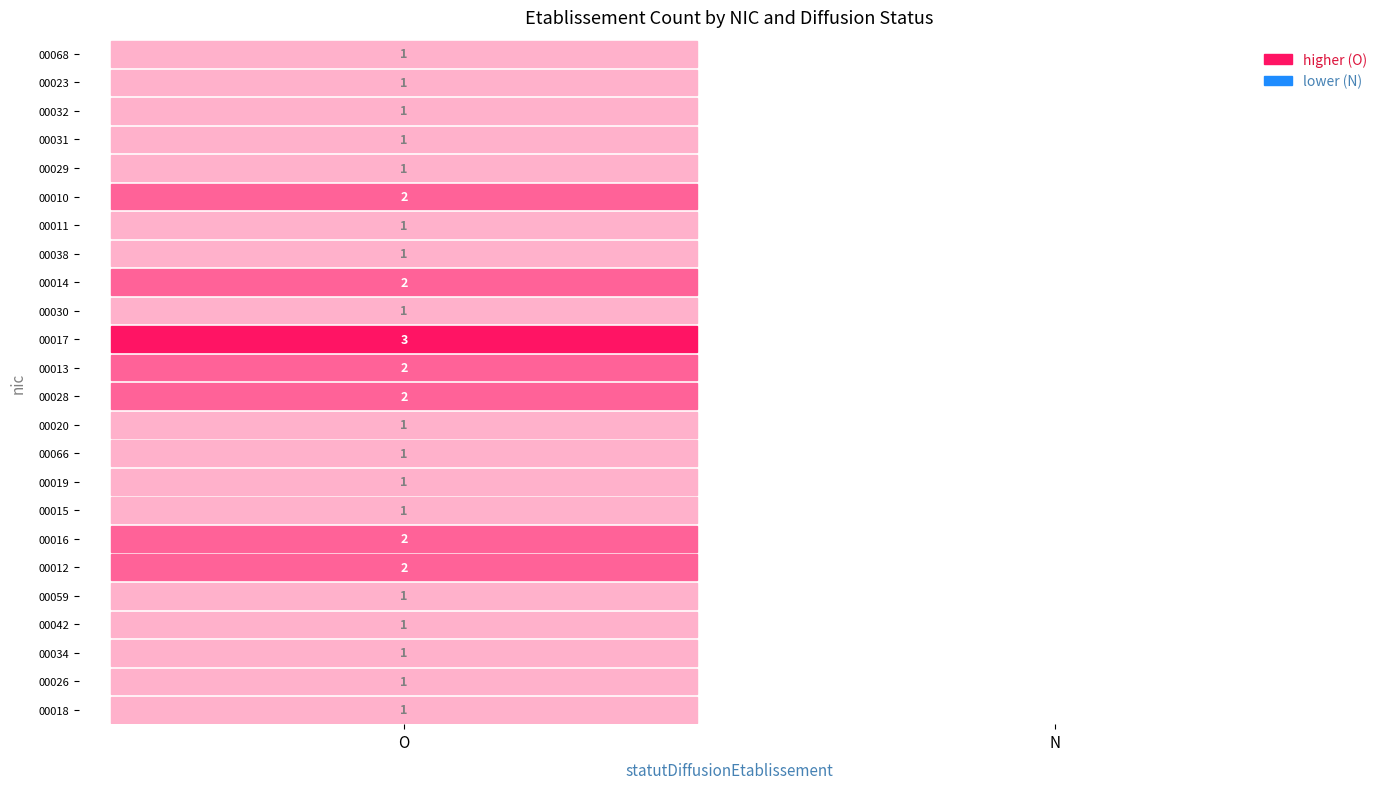

Reading left to right, list all the values displayed in this chart.

00018: 1	0
00026: 1	0
00034: 1	0
00042: 1	0
00059: 1	0
00012: 2	0
00016: 2	0
00015: 1	0
00019: 1	0
00066: 1	0
00020: 1	0
00028: 2	0
00013: 2	0
00017: 3	0
00030: 1	0
00014: 2	0
00038: 1	0
00011: 1	0
00010: 2	0
00029: 1	0
00031: 1	0
00032: 1	0
00023: 1	0
00068: 1	0